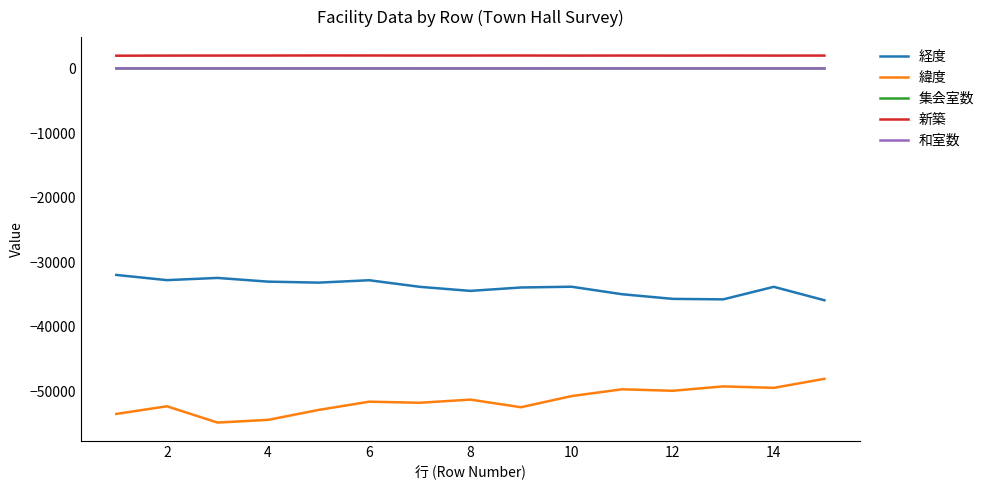

Which series has the largest total across all categories?

新築